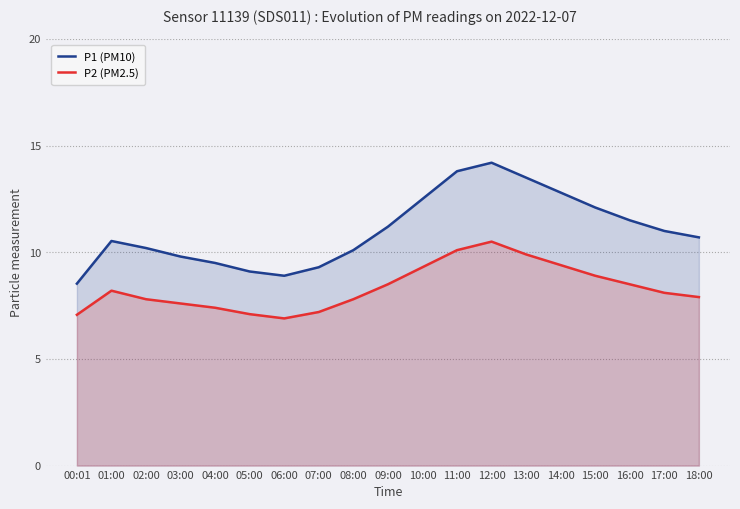

The value of P2 (PM2.5) at 17:00 is 8.1. True or false?

True